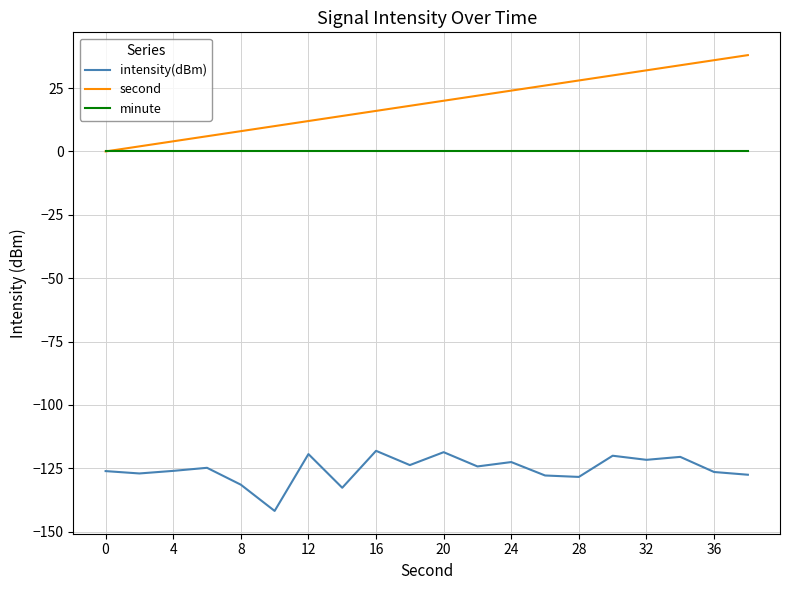

Which series has the largest range (max minus min)?

second